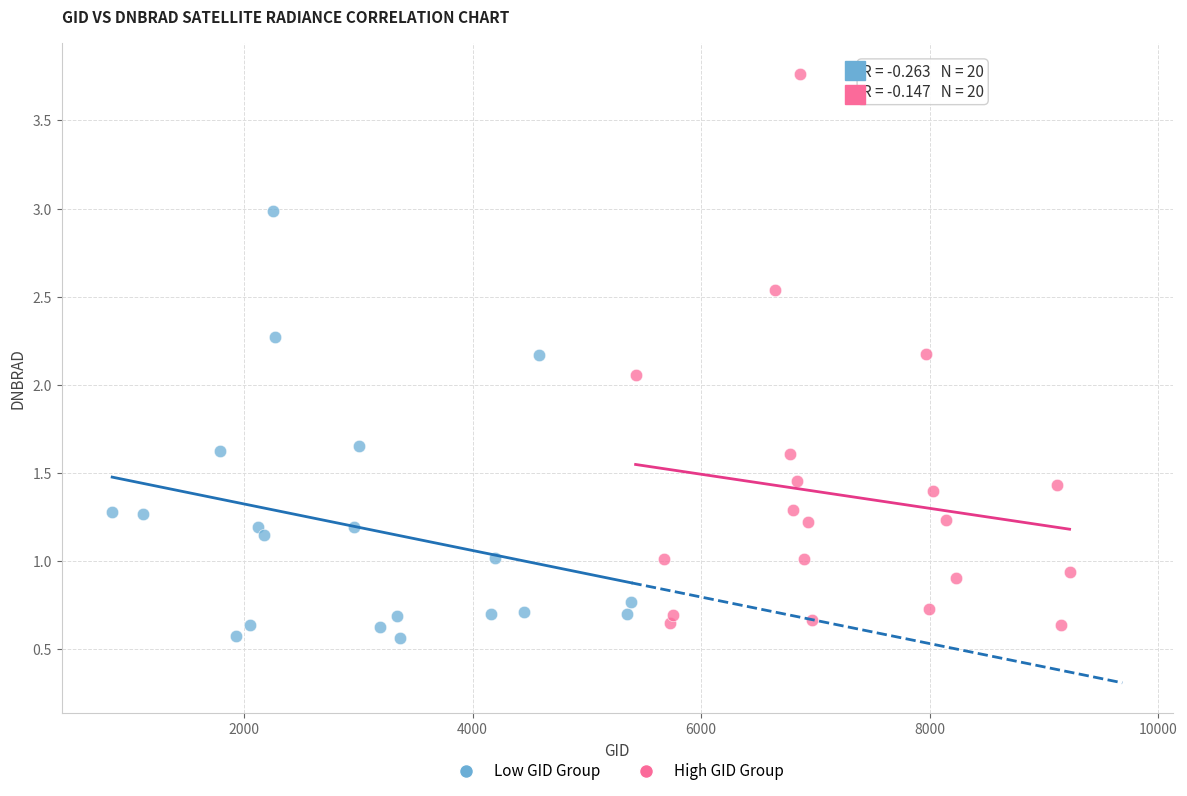

Which series contains the highest Y value?

High GID Group